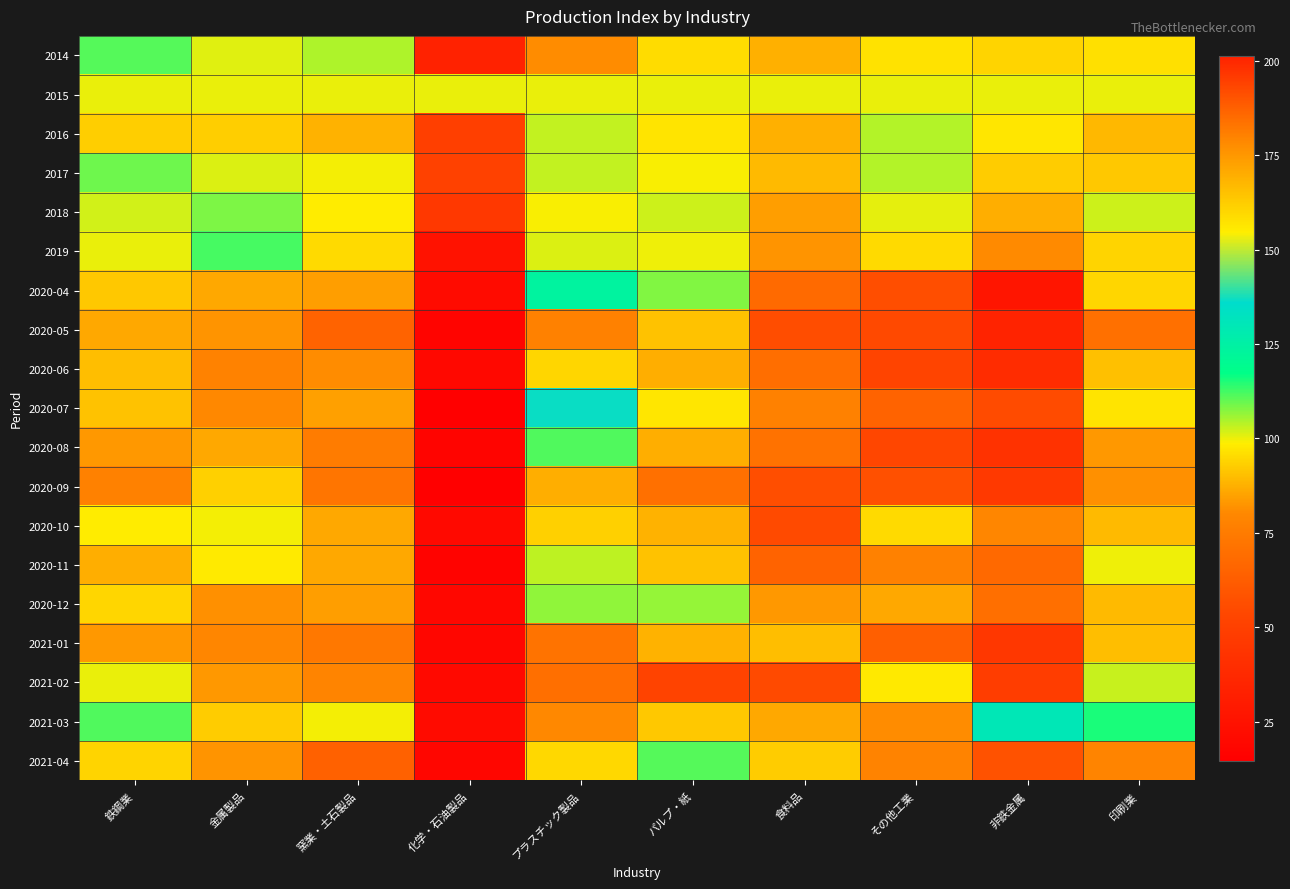

Which label corresponds to the largest value in the chart?

化学・石油製品